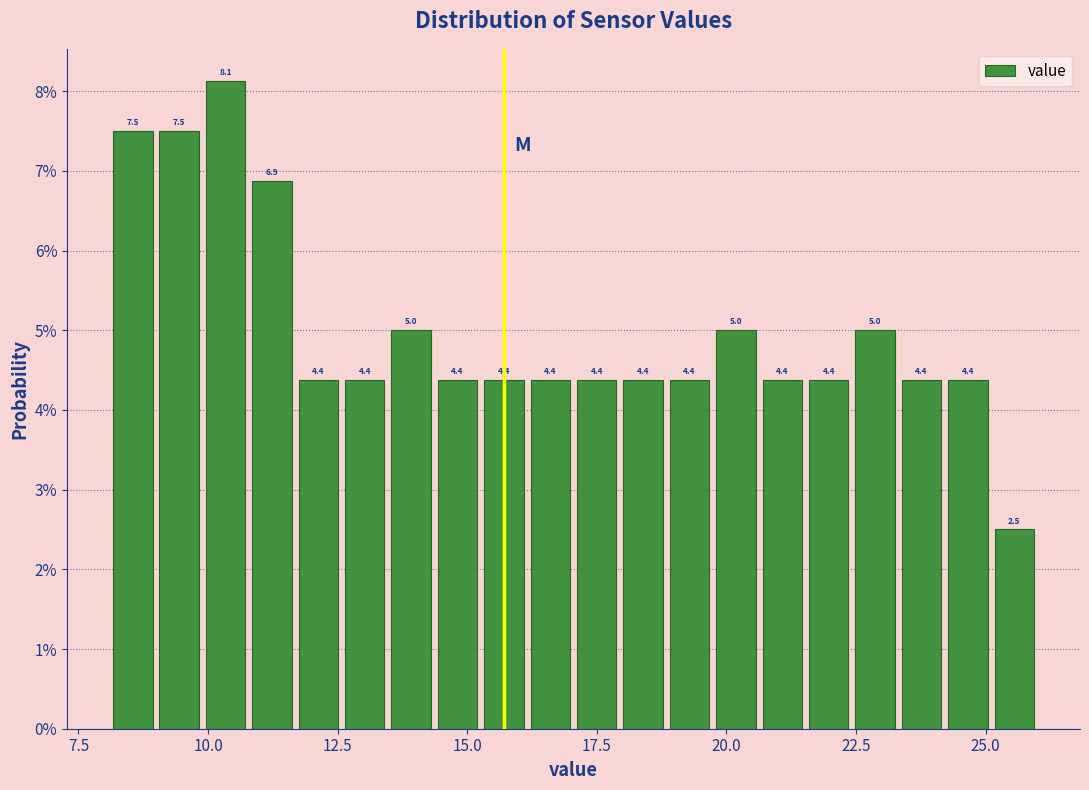

Around what value on the x-axis is the tallest bar? Give the approximate position of its centre, as read against the axis.

10.5